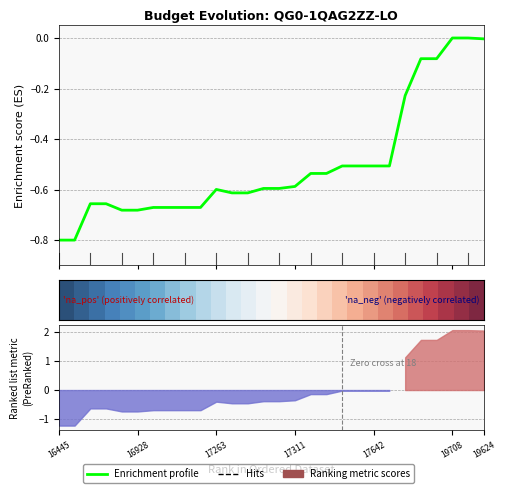

Does the chart have visible grid lines?

Yes